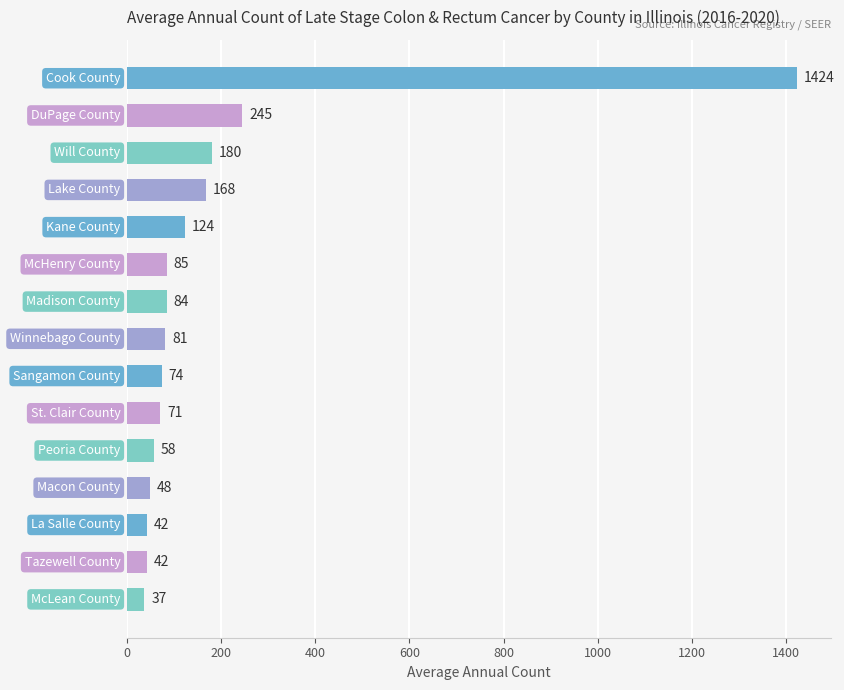

What is the value of the 3rd bar from the top?

180